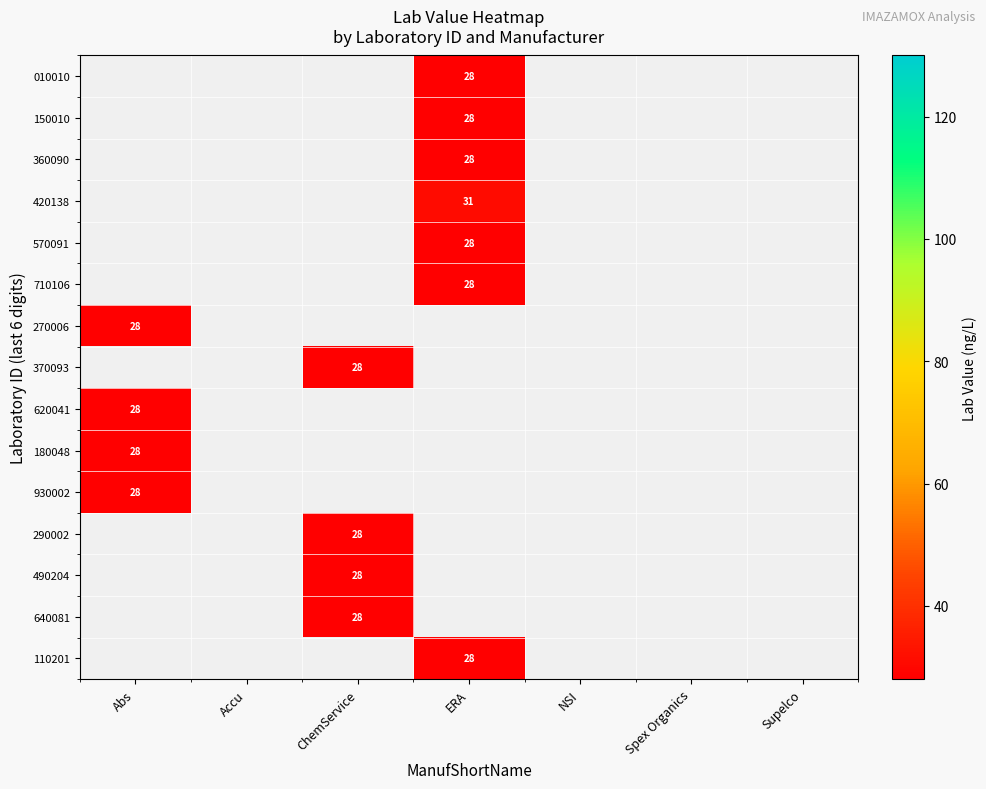

Is it true that 490204 equals 28 at ChemService?

True